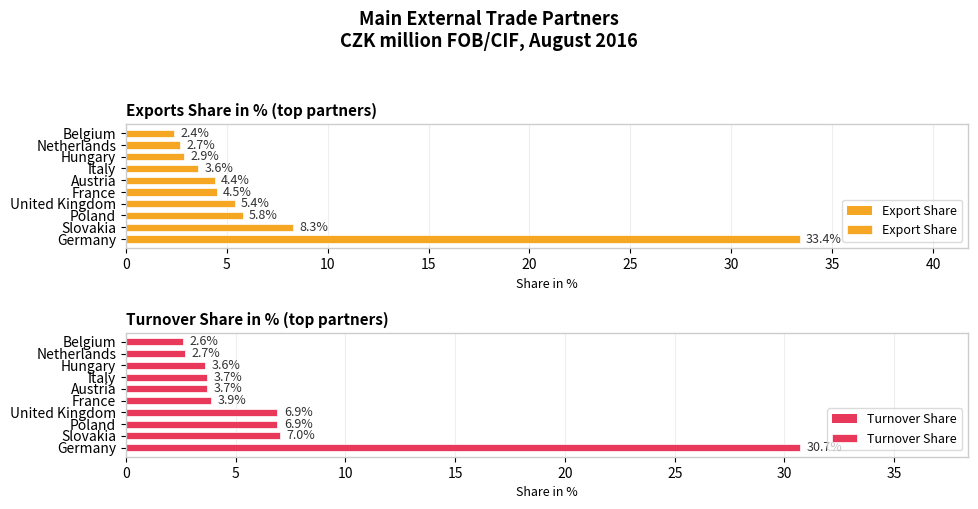

Is the value of Export Share at Austria greater than the value of Turnover Share at Hungary?

Yes